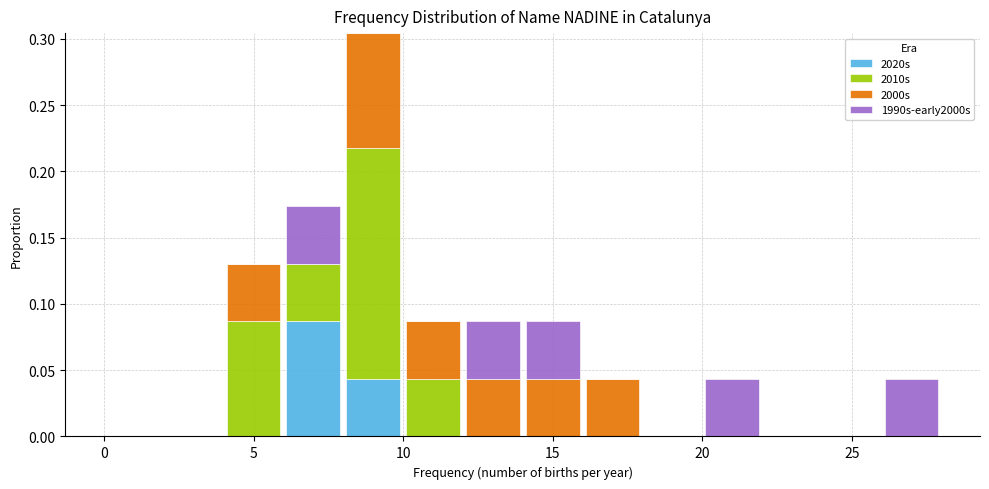

Reading left to right, transcribe this chart: for each stacked bar, give the range it covers on the x-axis and its total height. The values are not printed on the chart, so give them approximately, as read against the axis.

0 to 2: 0
2 to 4: 0
4 to 6: 0.130
6 to 8: 0.175
8 to 10: 0.305
10 to 12: 0.085
12 to 14: 0.085
14 to 16: 0.085
16 to 18: 0.045
18 to 20: 0
20 to 22: 0.045
22 to 24: 0
24 to 26: 0
26 to 28: 0.045